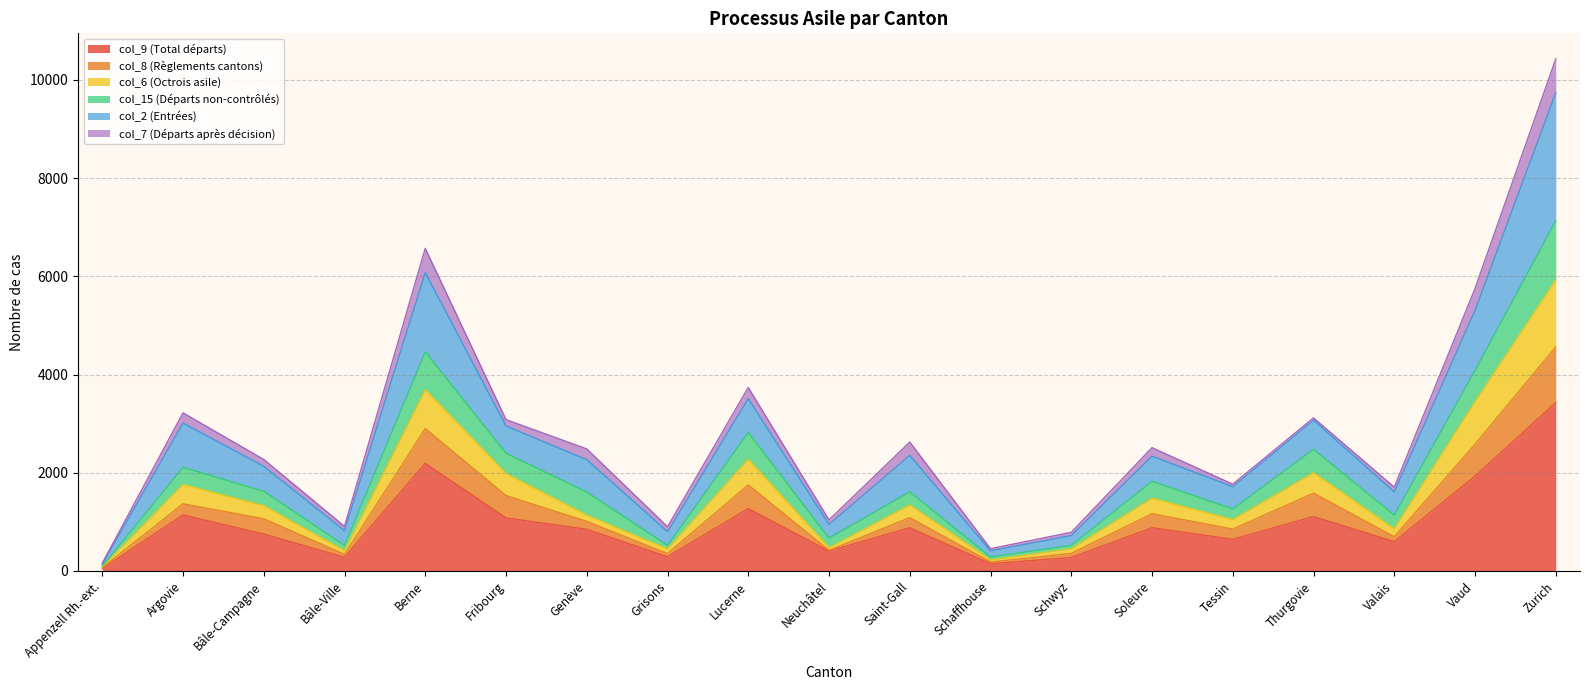

At which category is the sum across all series the highest?

Zurich